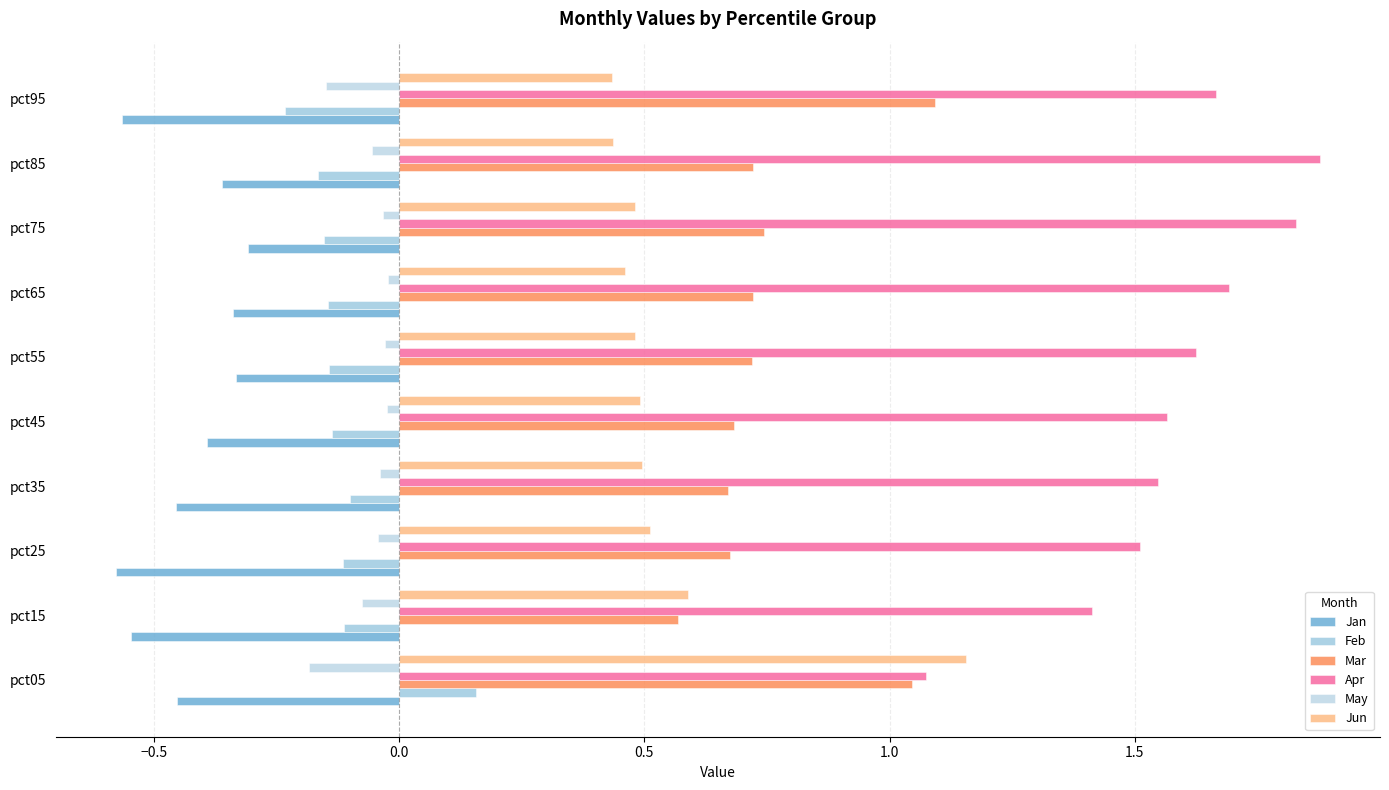

How many series are shown in this chart?

6